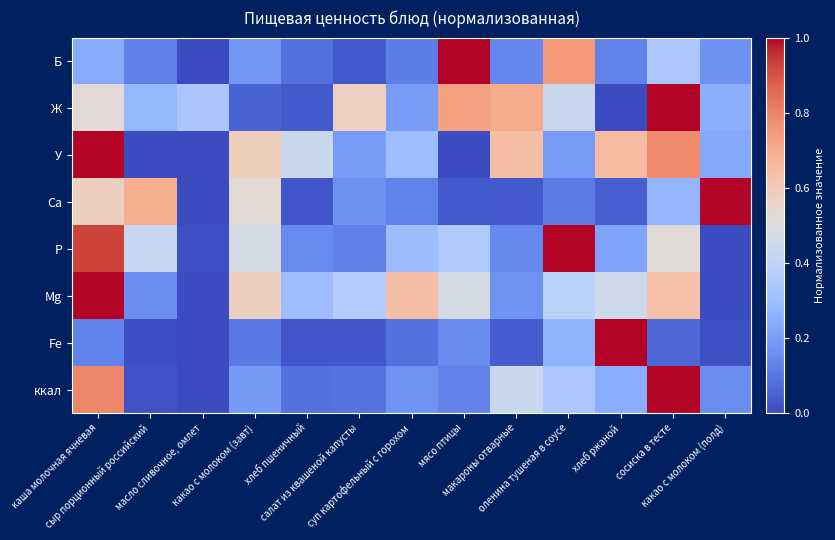

Which label corresponds to the largest value in the chart?

мясо птицы